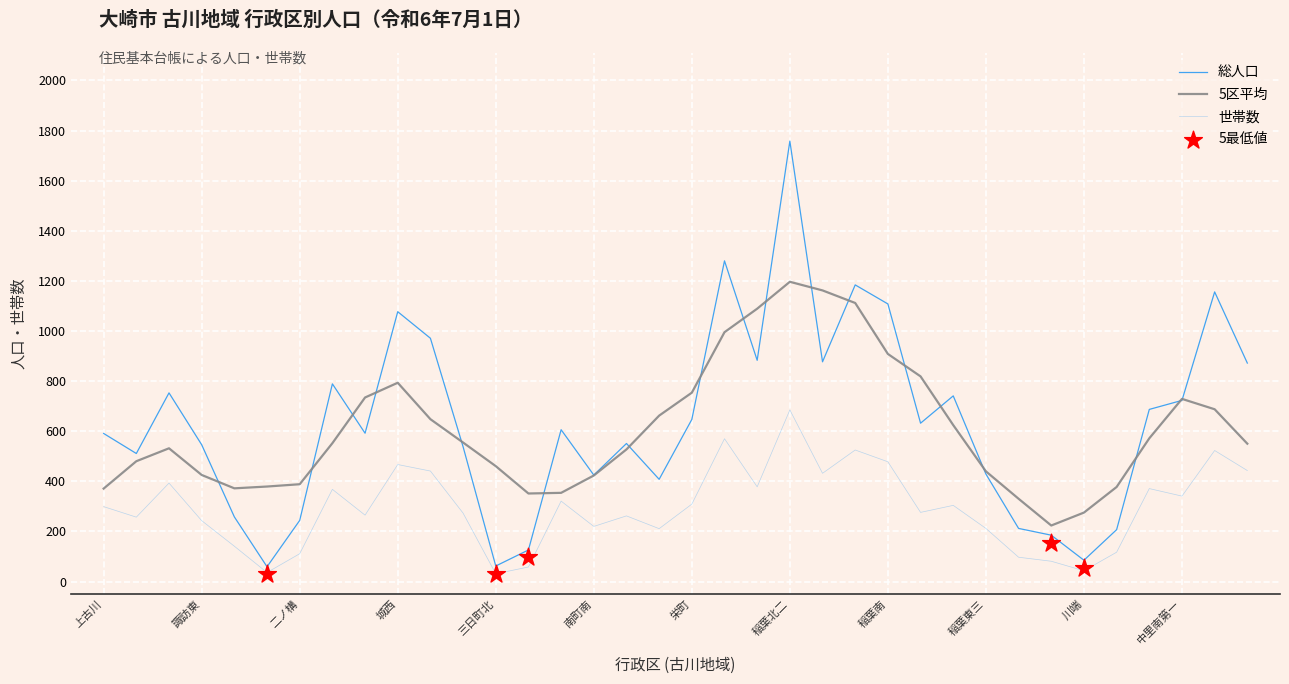

Which series has the largest Y range (max minus min)?

総人口